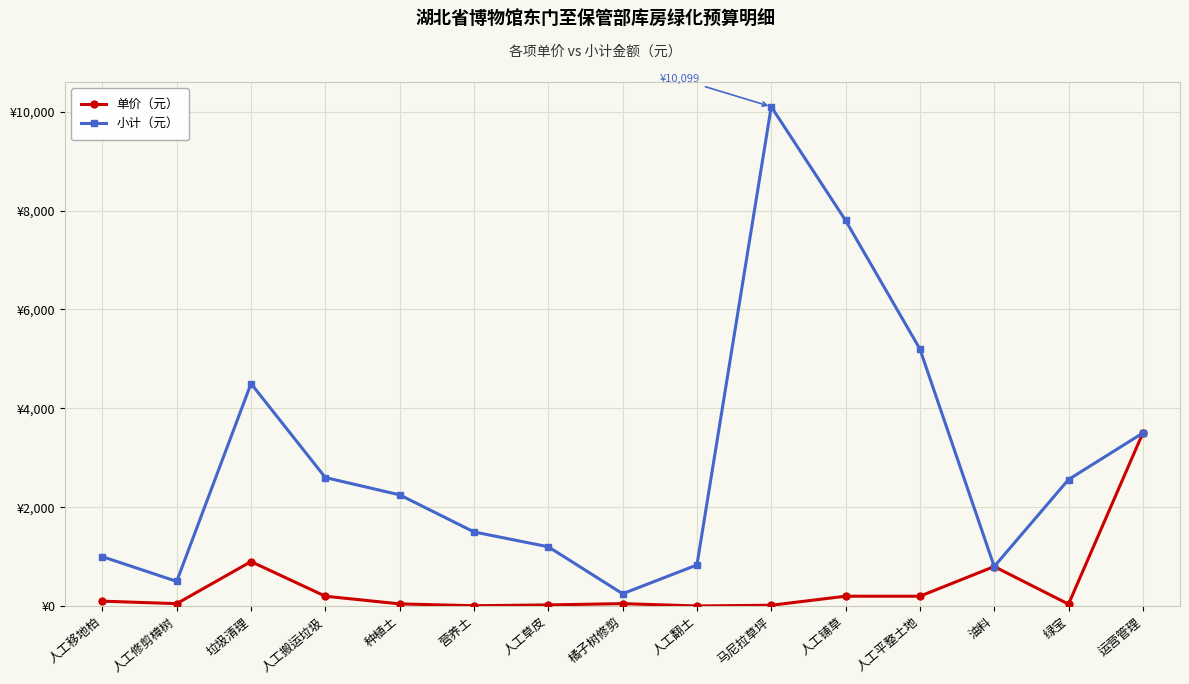

Which label corresponds to the largest value in the chart?

马尼拉草坪